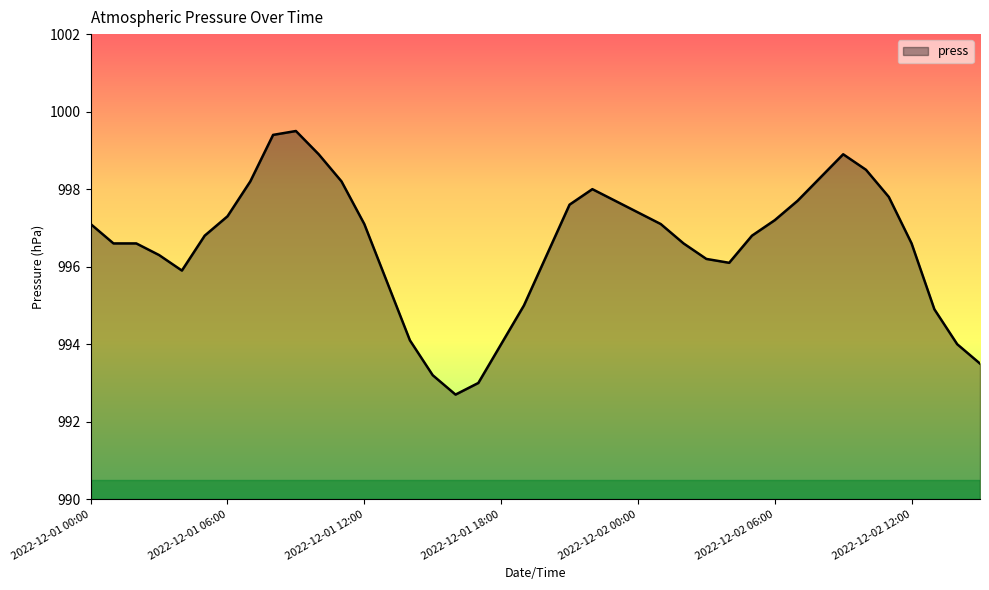

What is the minimum value shown in the chart?

992.7